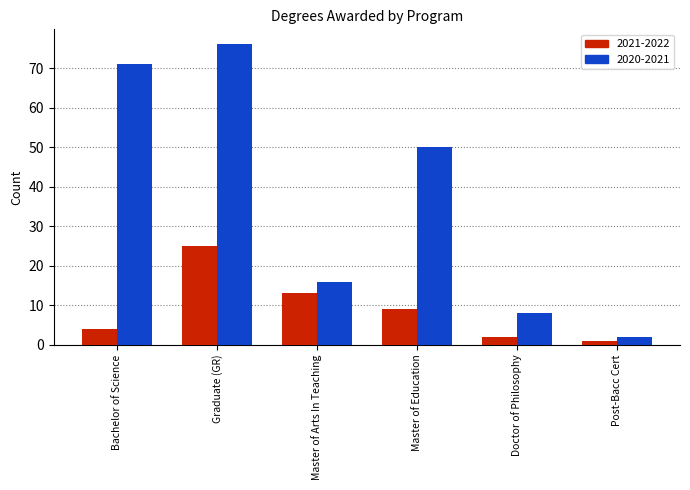

Rank the series by their maximum value, from highest to lowest.

2020-2021, 2021-2022